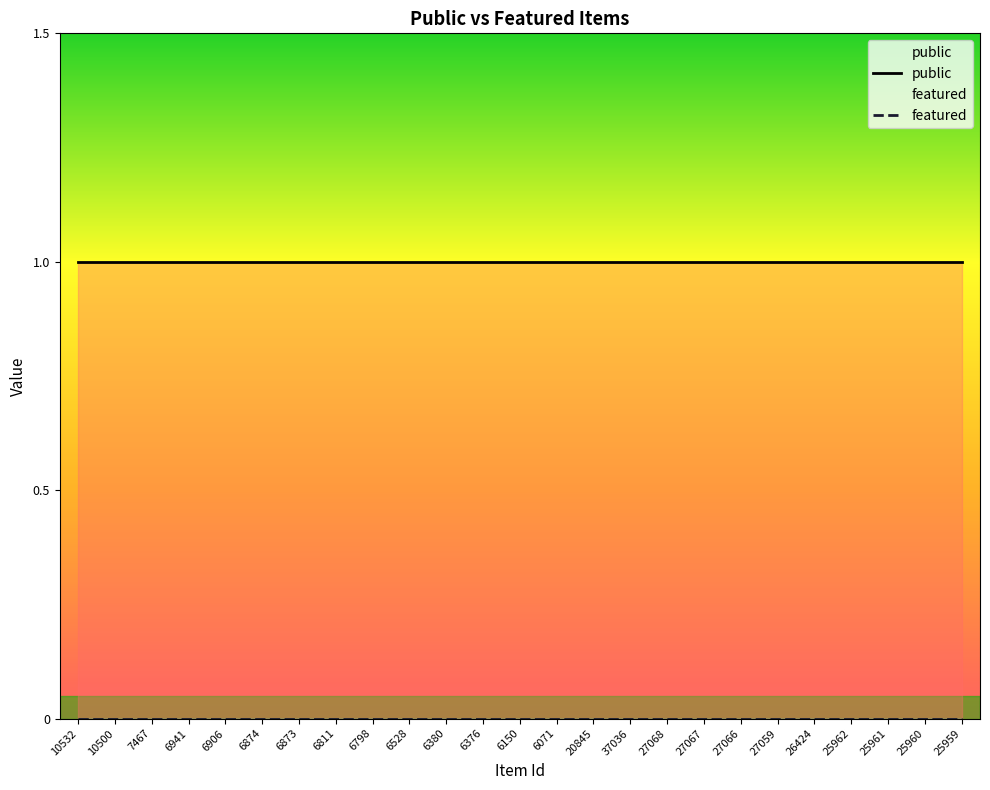

What is the maximum value shown in the chart?

1